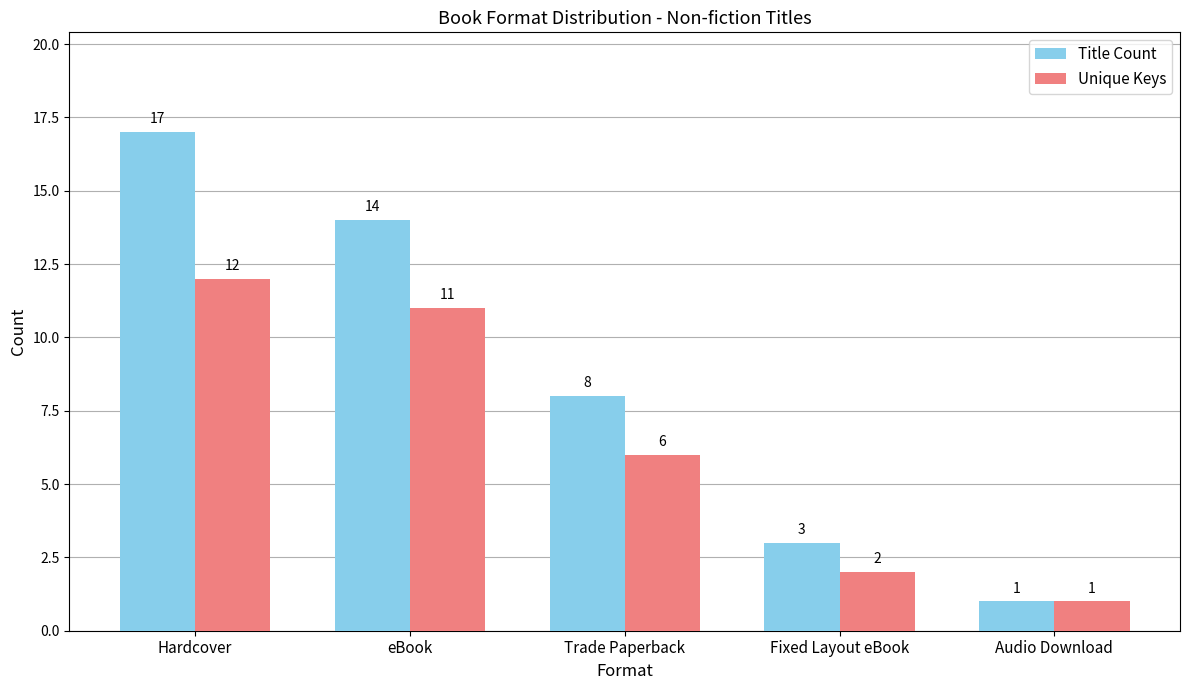

The value of Title Count at Trade Paperback is 11. True or false?

False